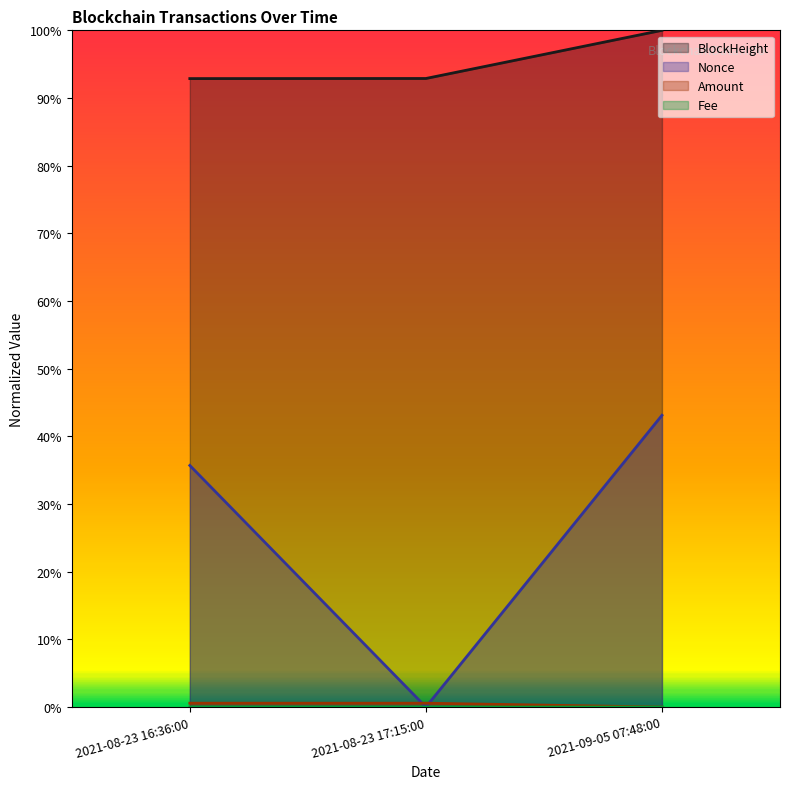

Rank the categories by Amount value from lowest to highest.

2021-09-05 07:48:00, 2021-08-23 17:15:00, 2021-08-23 16:36:00